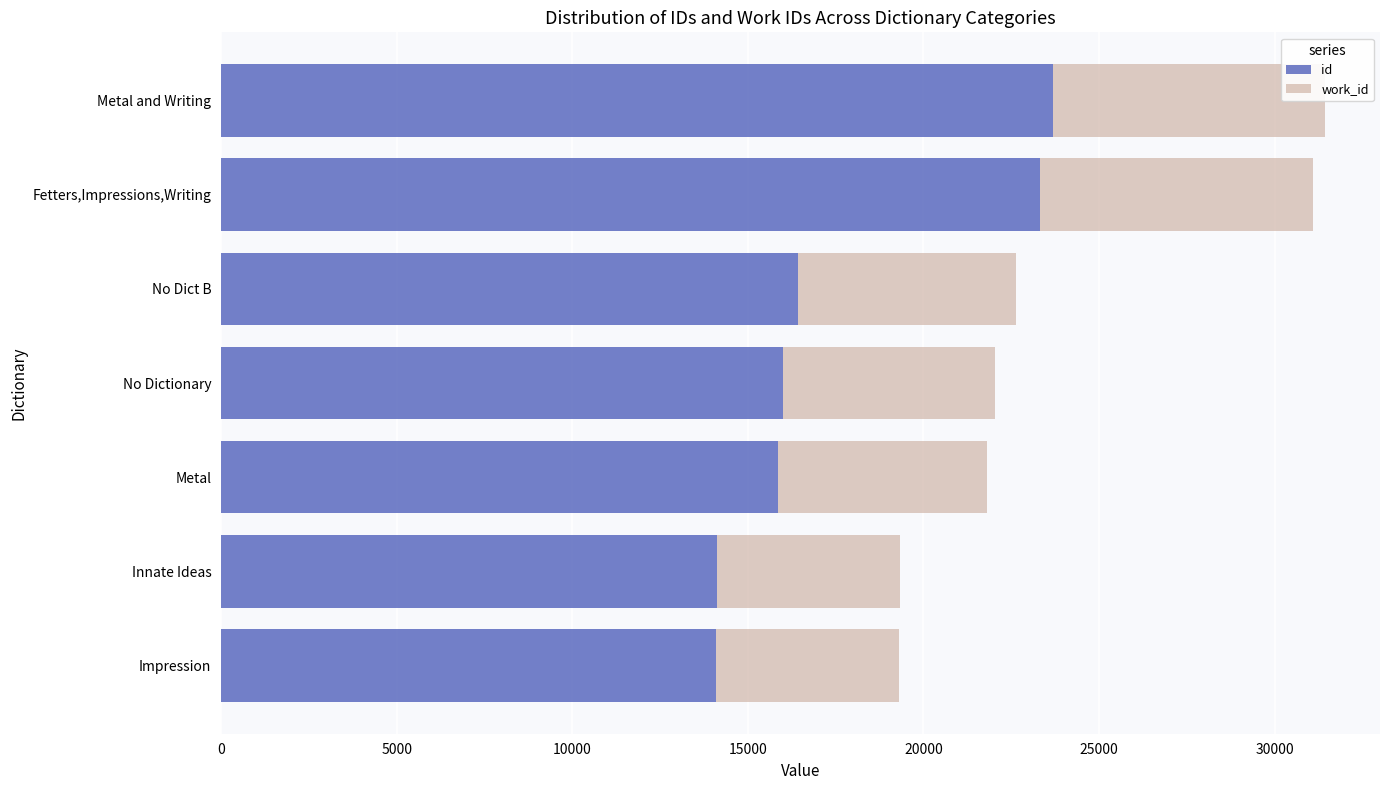

Is it true that id equals 21871 at No Dict B?

False